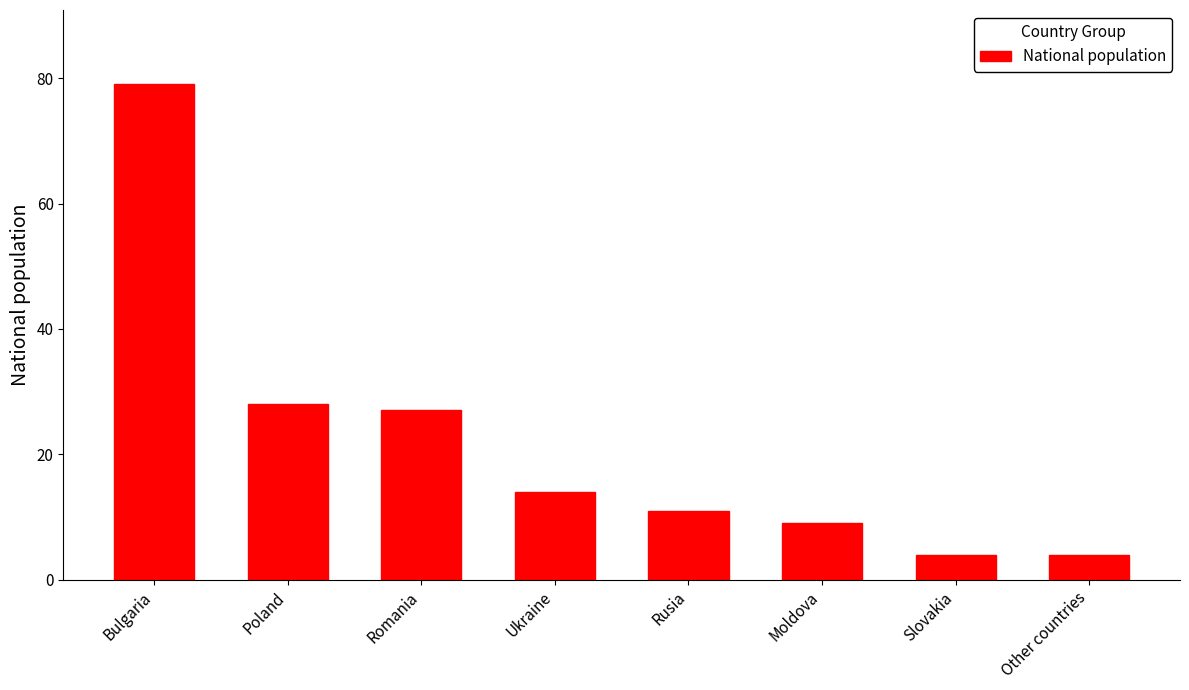

The value at Moldova is 16. True or false?

False